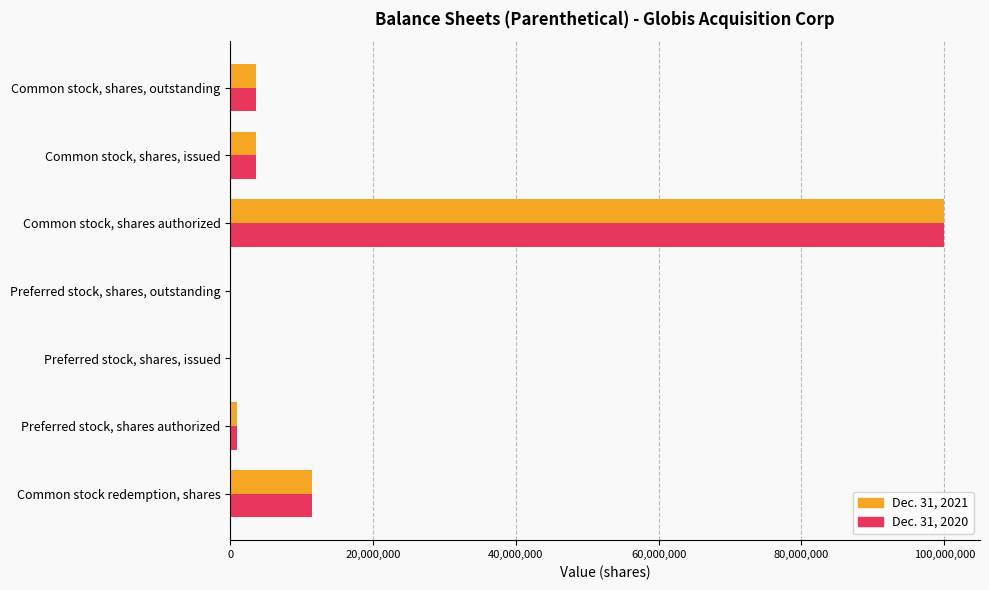

At which category is the sum across all series the highest?

Common stock, shares authorized